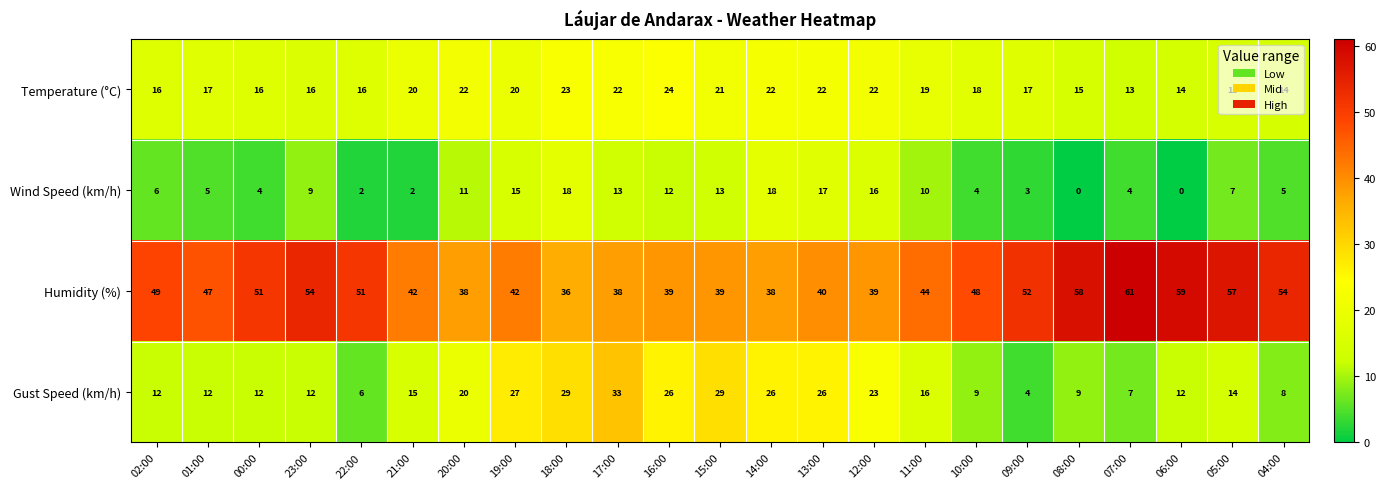

Which series has the largest total across all categories?

Humidity (%)